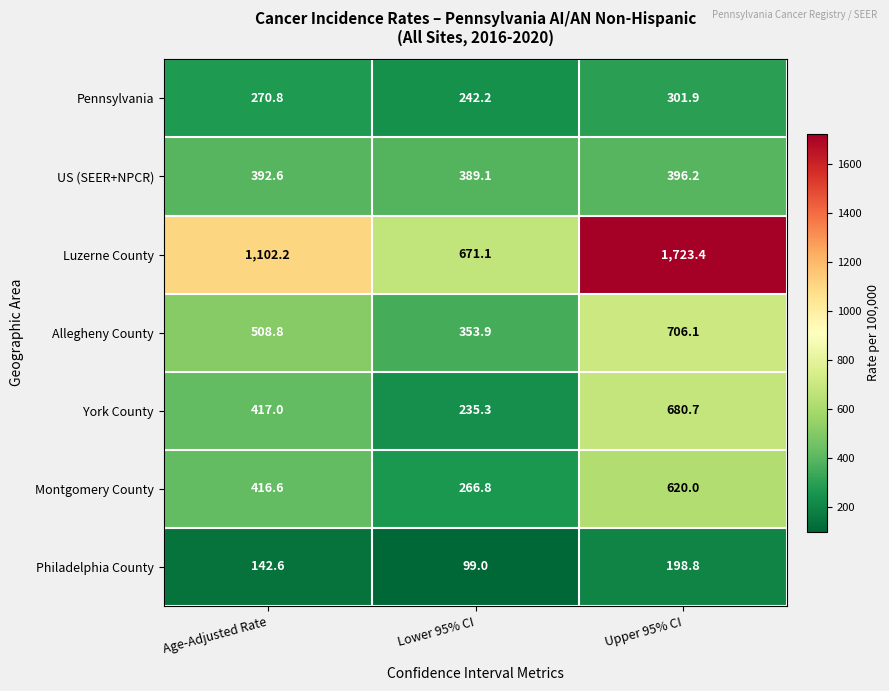

How many series are shown in this chart?

7